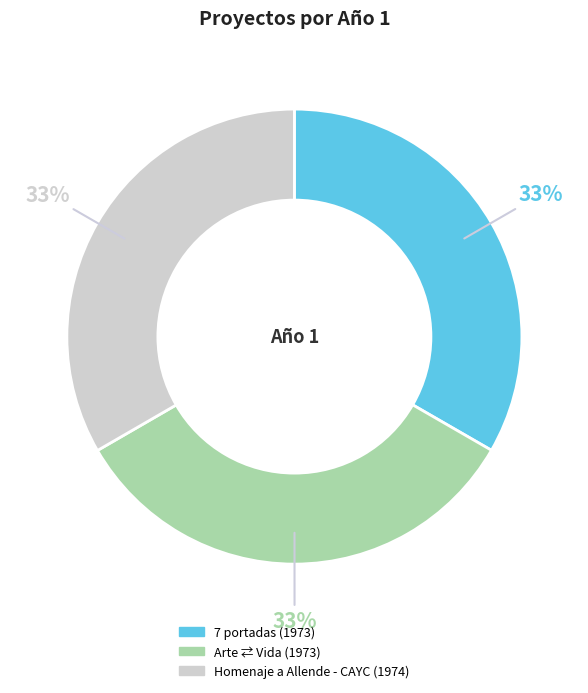

What is the ratio of the value at Arte ⇄ Vida to the value at 7 portadas?

1.0